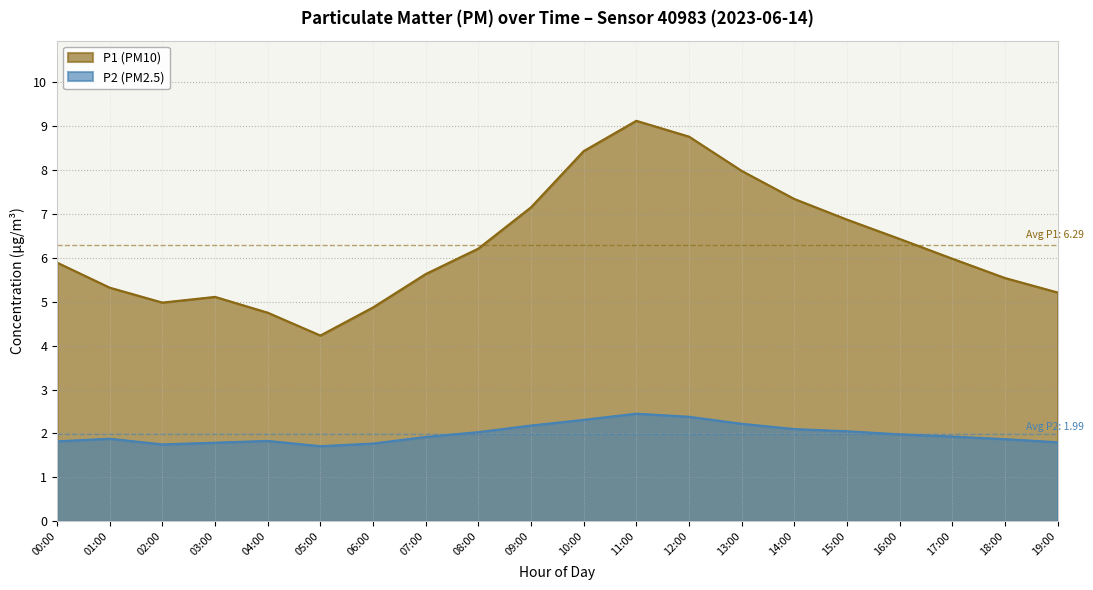

How many interior local valleys does the P1 (PM10) series have?

2